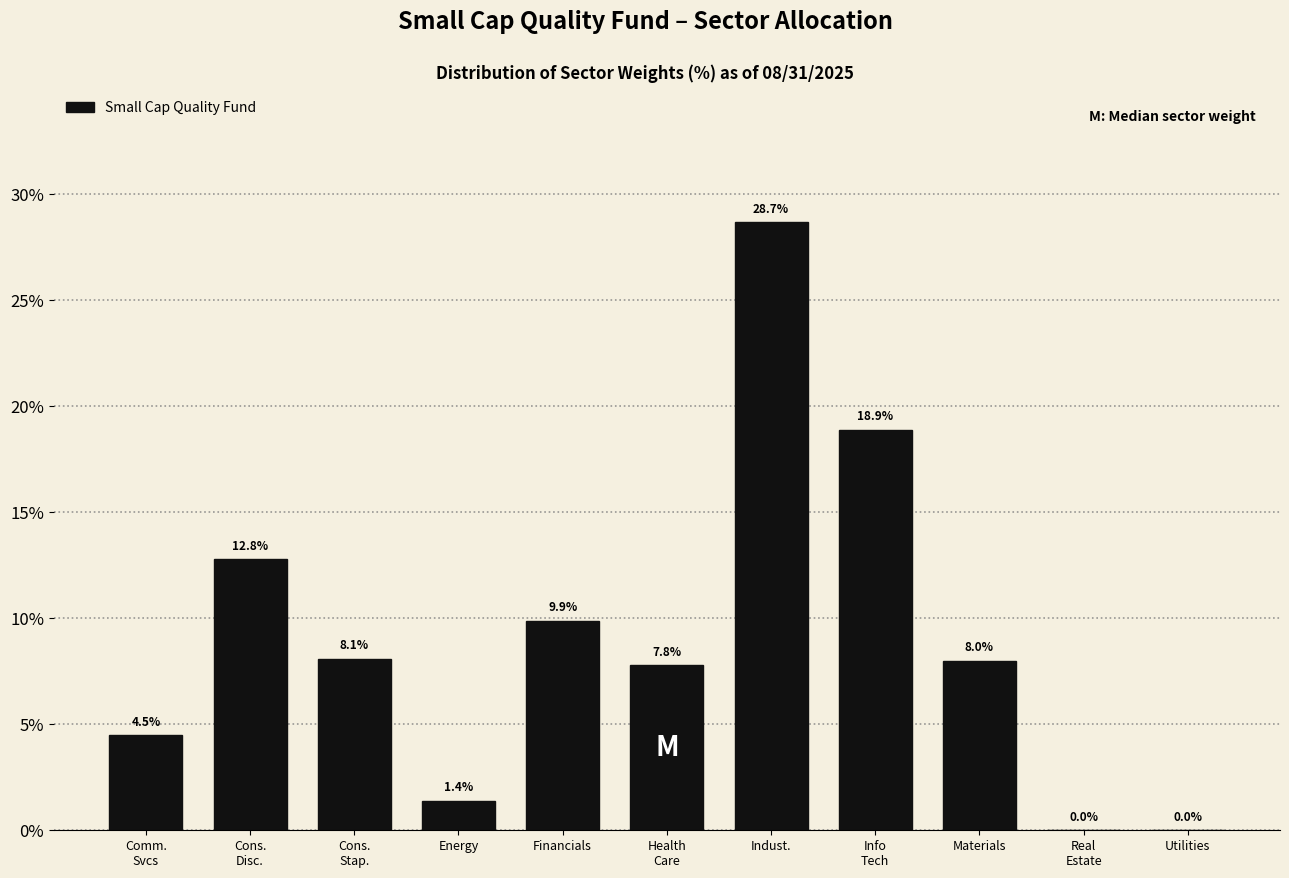

At which category does the chart reach its peak across all series?

Indust.